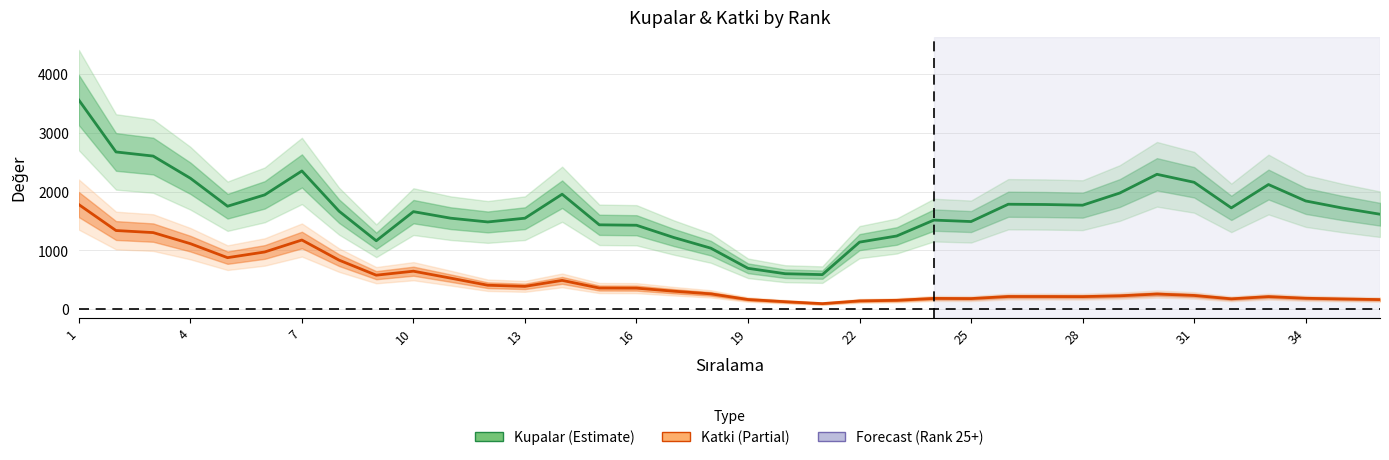

Where does the Katki series first go above 258?

1